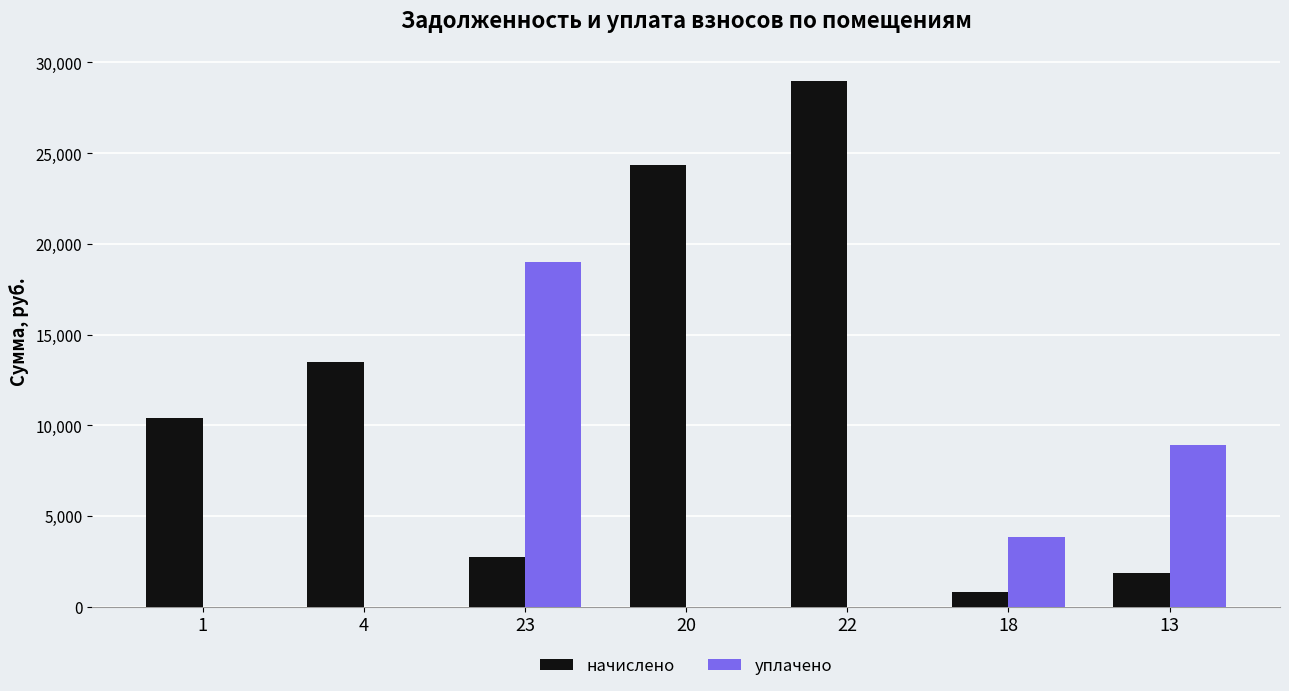

The уплачено series shows 0.0 at 1. True or false?

True